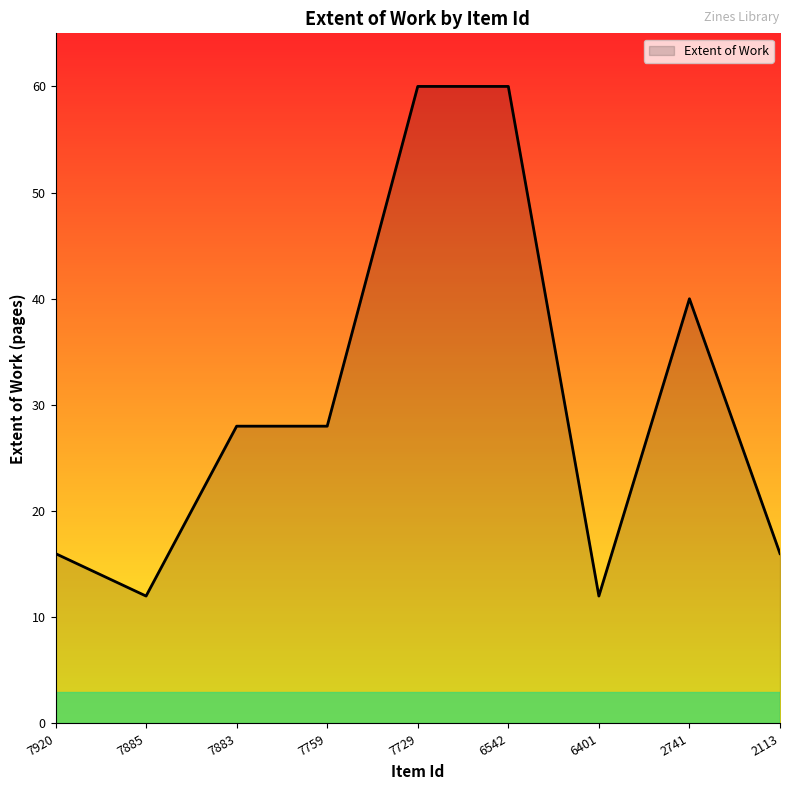

What is the minimum value shown in the chart?

12